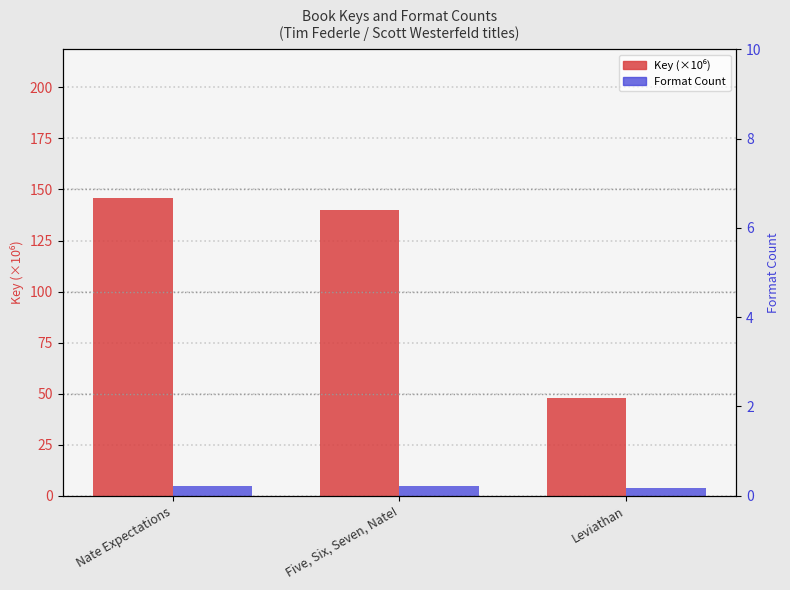

What is the total value across all series at Leviathan?

51.9